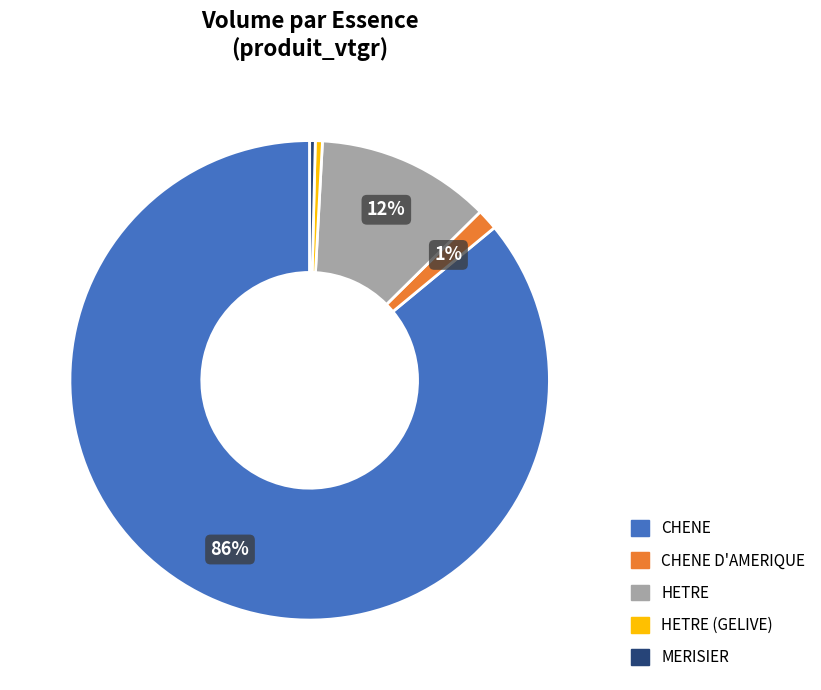

To the nearest percent, what is the average slice percentage?

20%